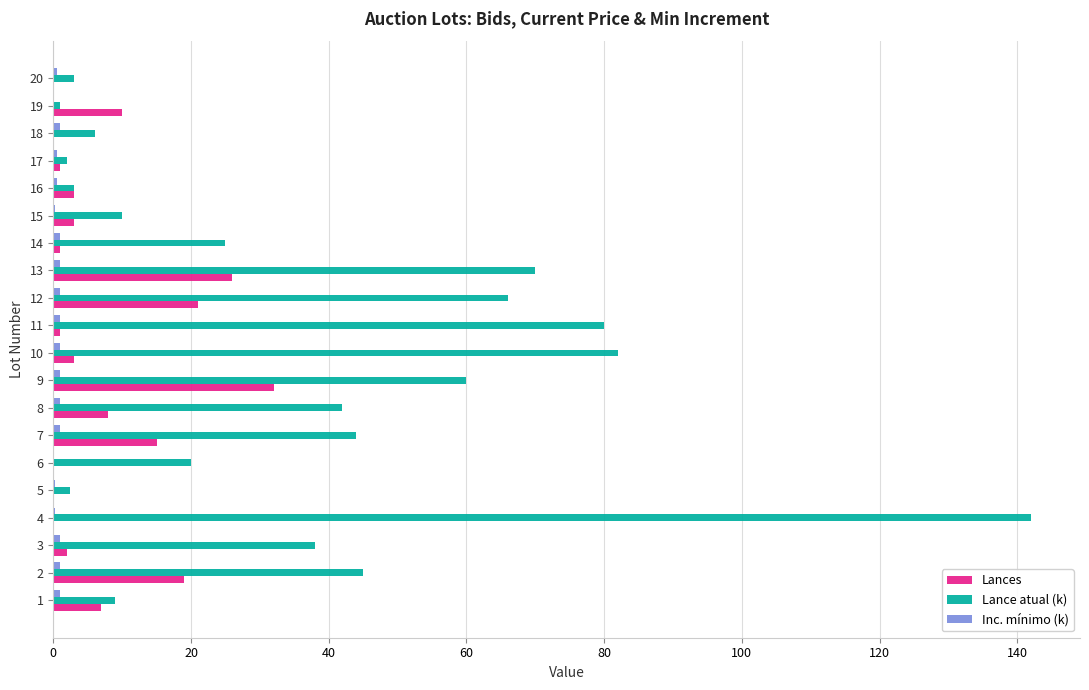

What is the average value of the Lances series?

7.6